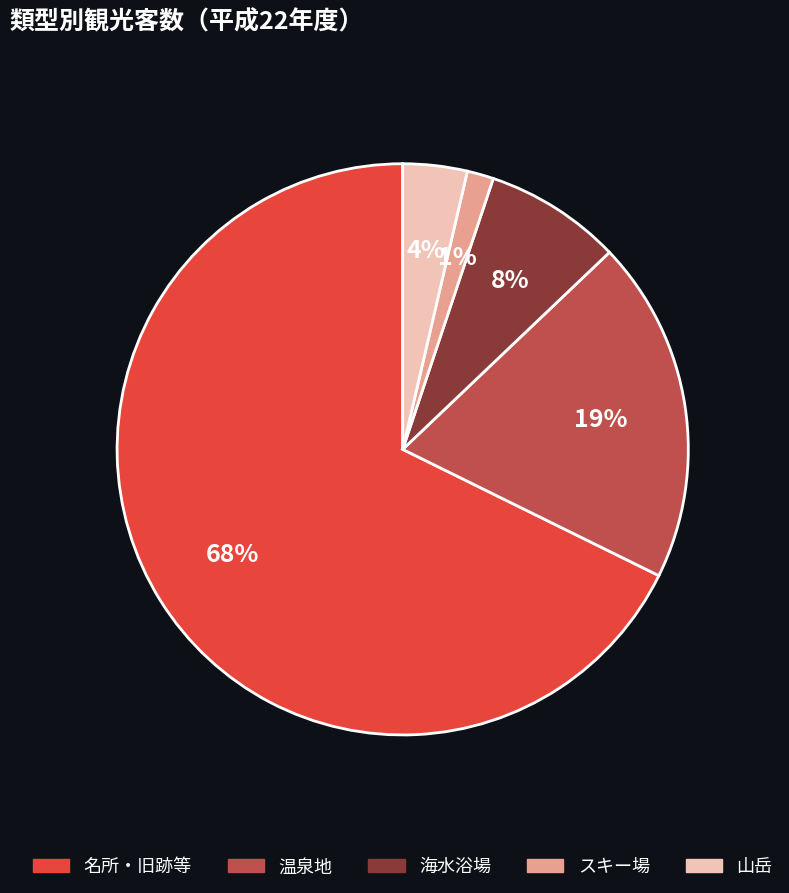

True or false: 温泉地 accounts for 7% of the total.

False